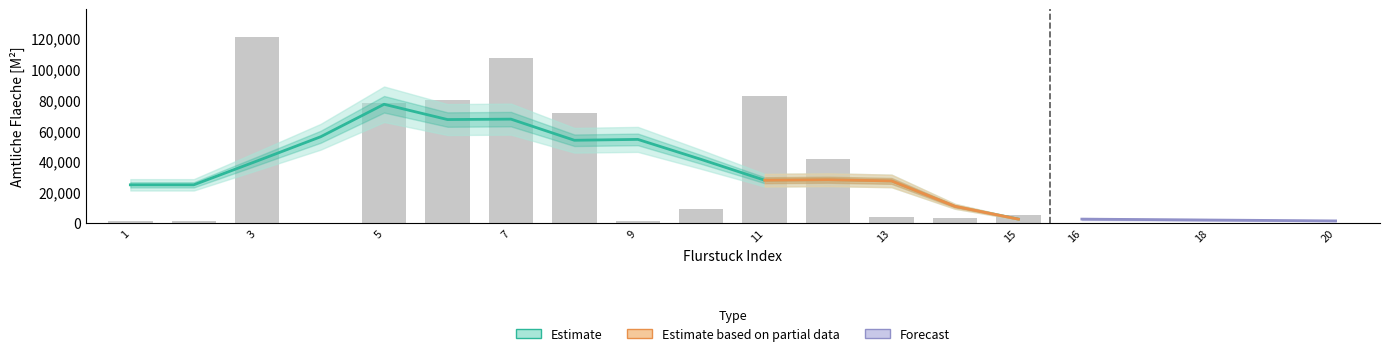

How many bars are there in total?

15